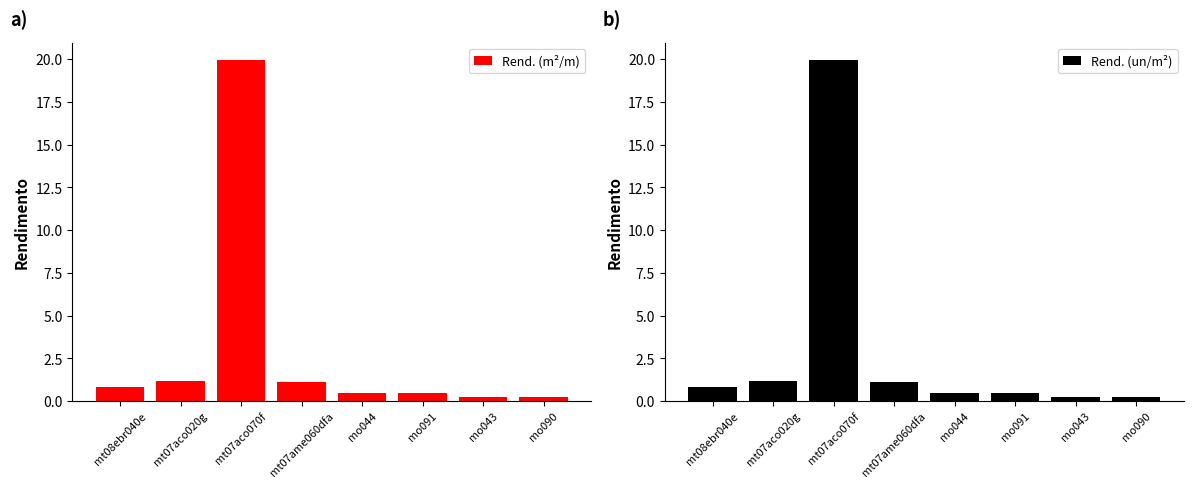

What position from the right is mo091?

3